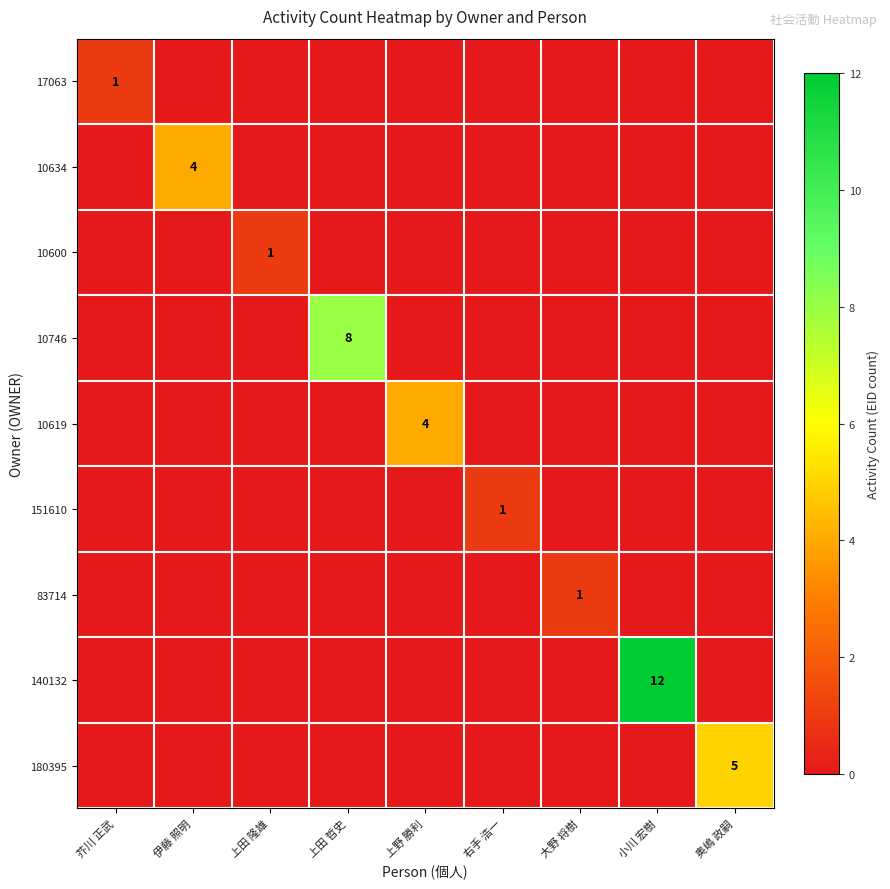

List the series in order of their peak value, highest first.

140132, 10746, 180395, 10634, 10619, 17063, 10600, 151610, 83714